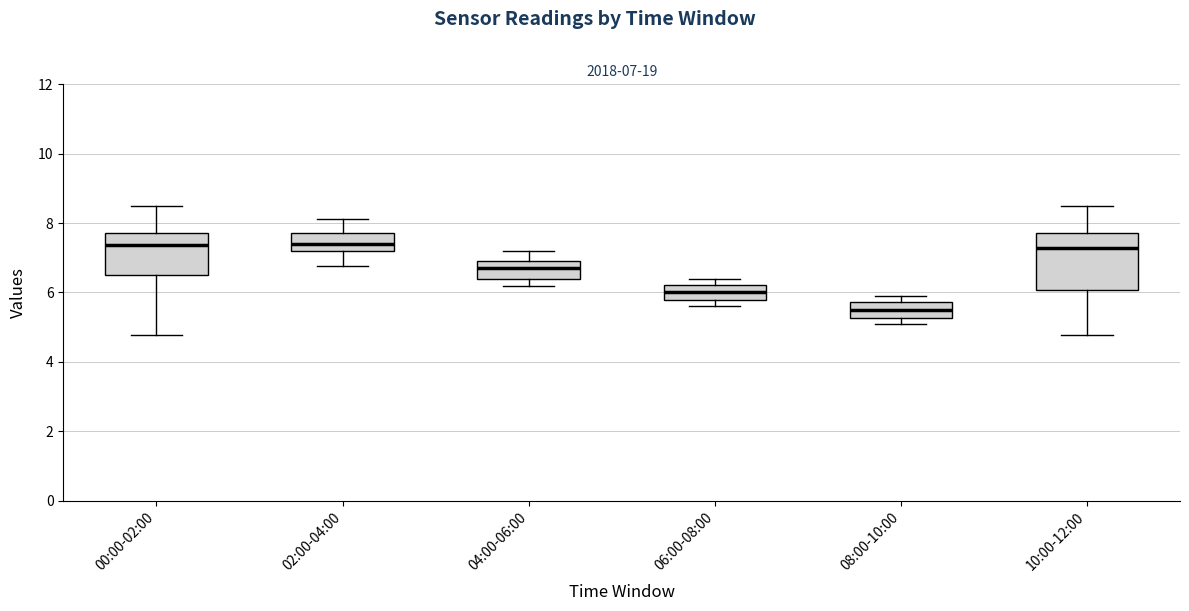

Which box is the tallest, from its lower edge to its upper edge?

10:00-12:00